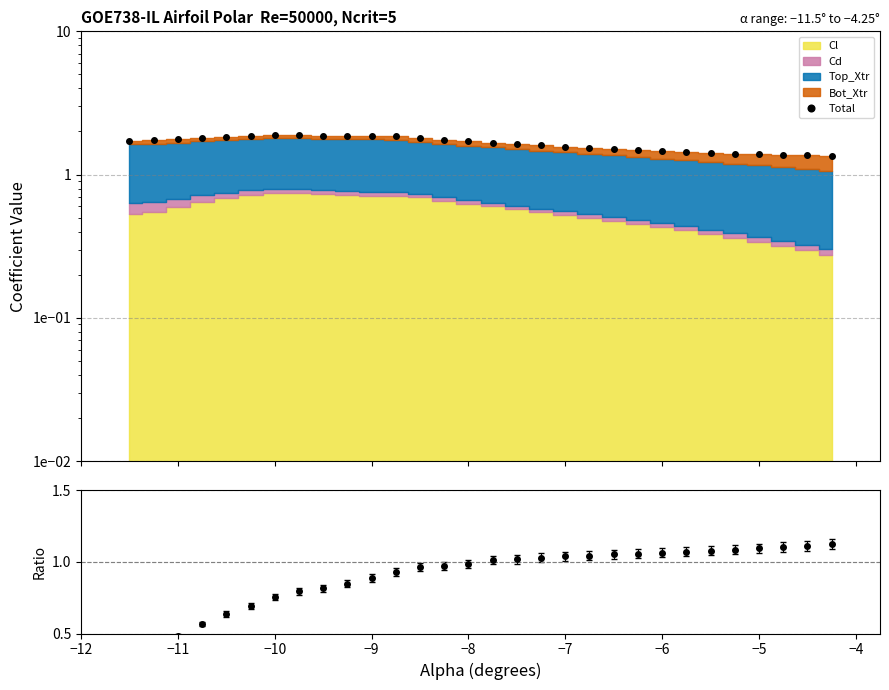

What is the greatest value displayed?

1.9